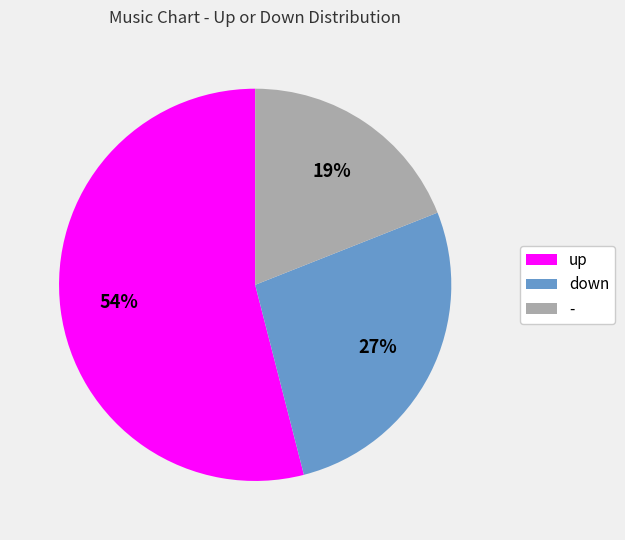

Which category has the smallest portion of the pie?

-